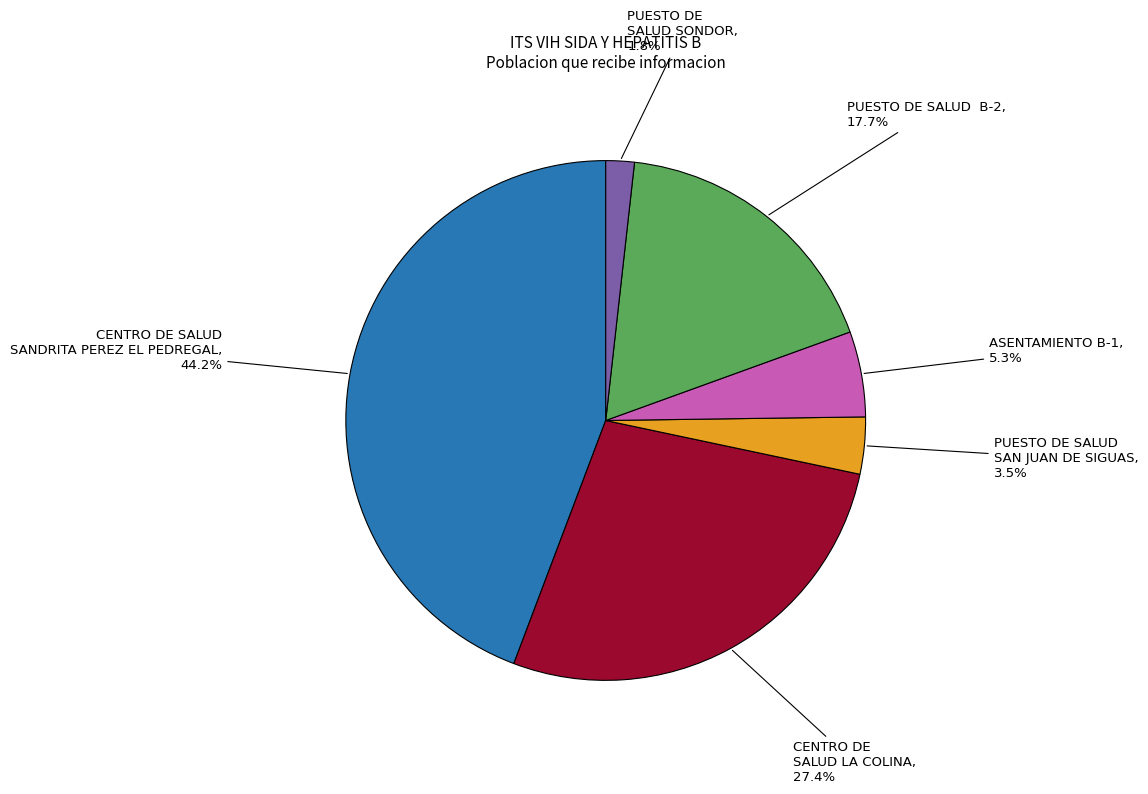

To the nearest percent, what is the difference between the largest and smallest slice percentages?

42%